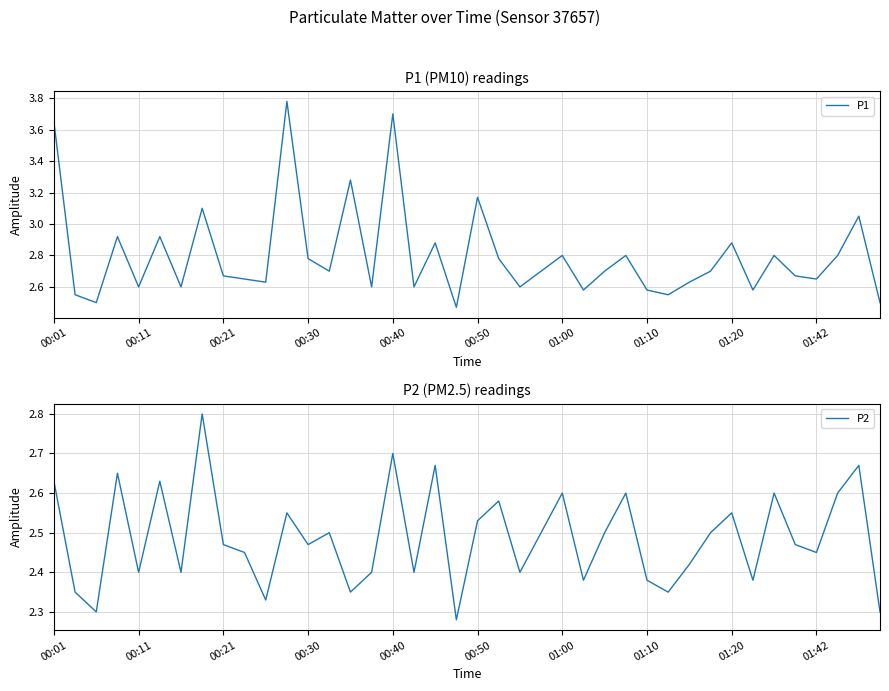

At how many categories does at least one series exceed 2?

40